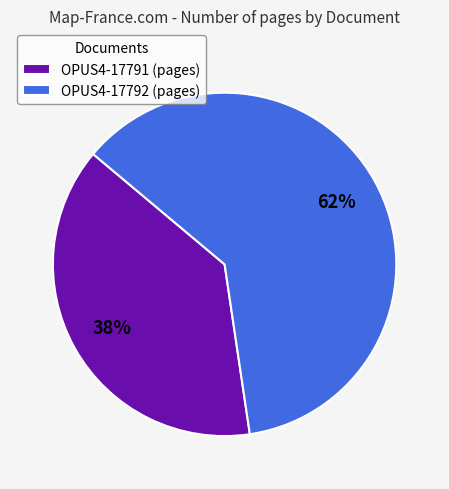

Approximately how many times larger is the value at OPUS4-17791 compared to OPUS4-17792?

0.6